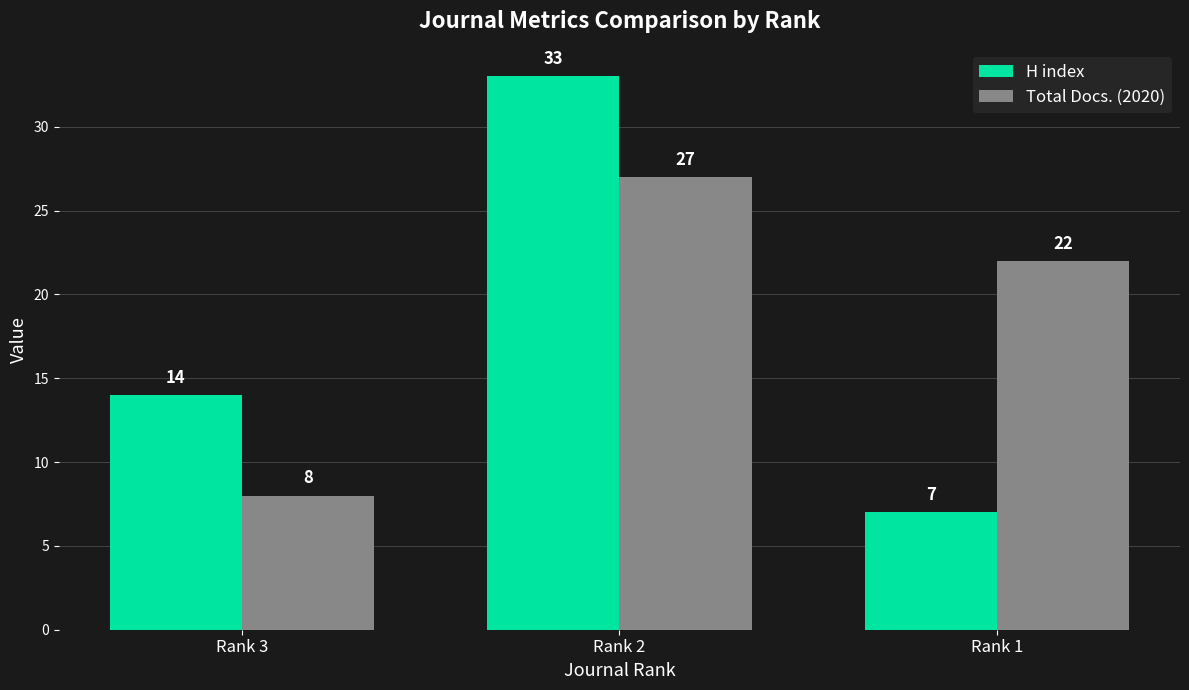

What is the maximum value shown in the chart?

33